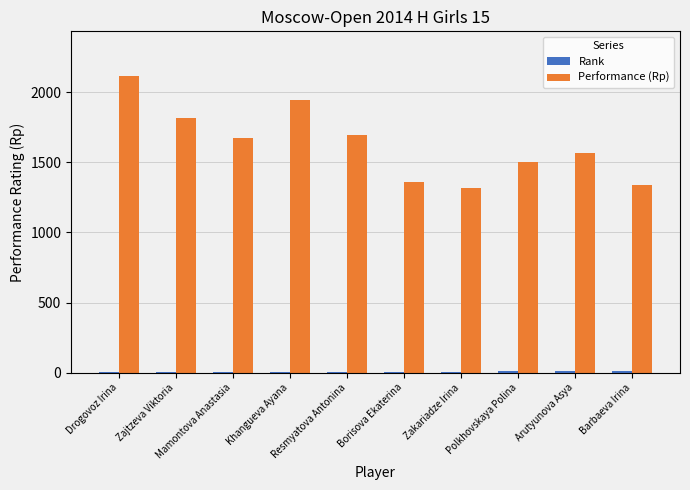

At which category does the chart reach its peak across all series?

Drogovoz Irina